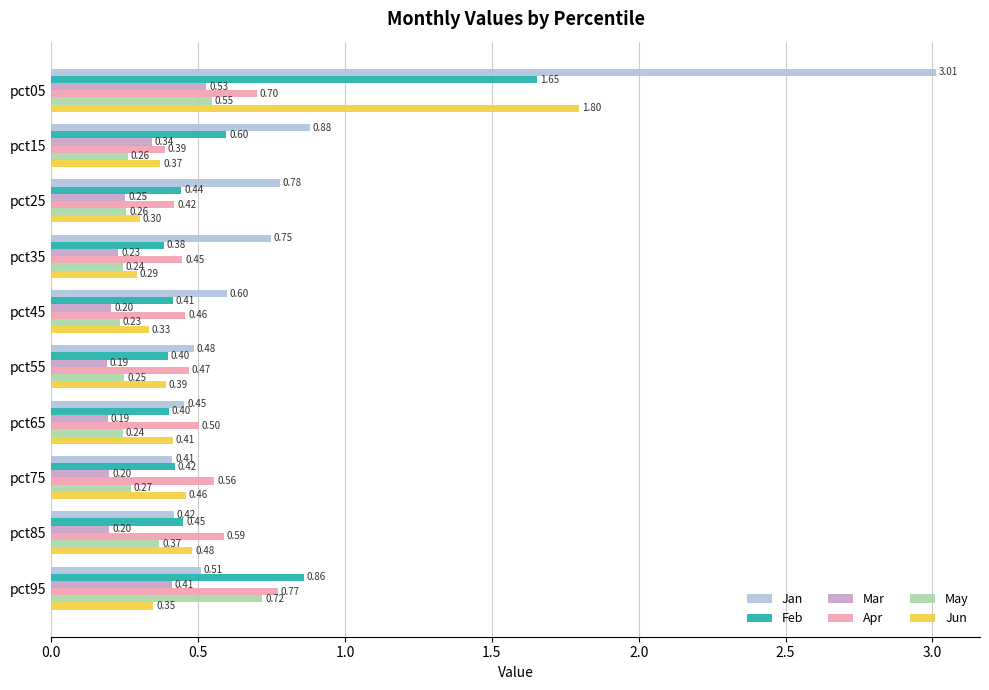

What is the maximum value for Jun?

1.8